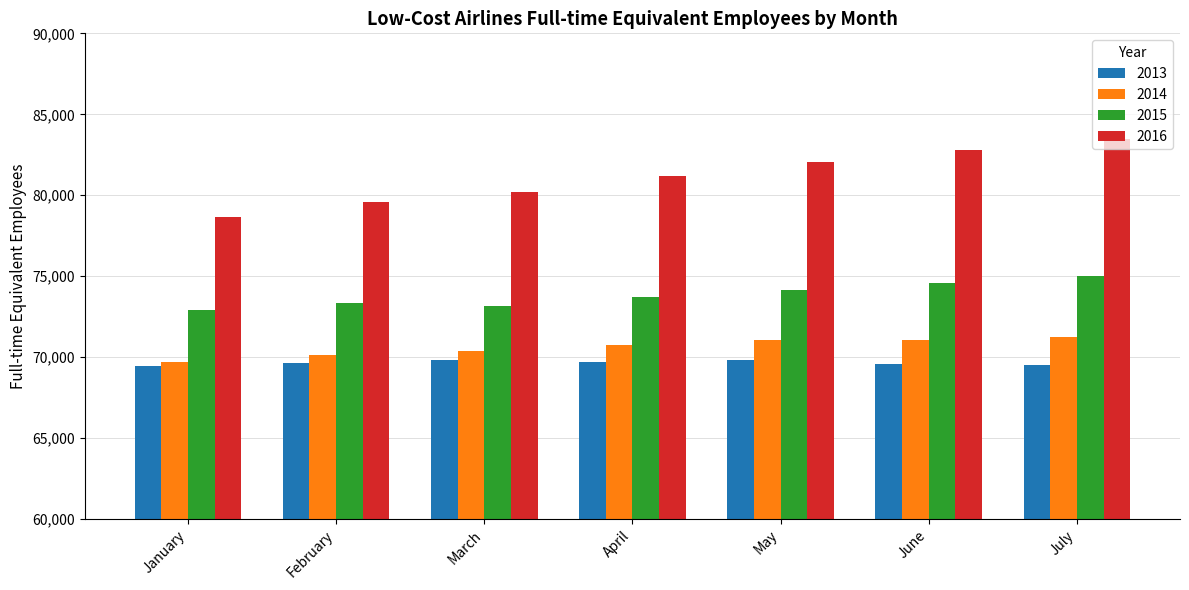

How many bars are there in total?

28